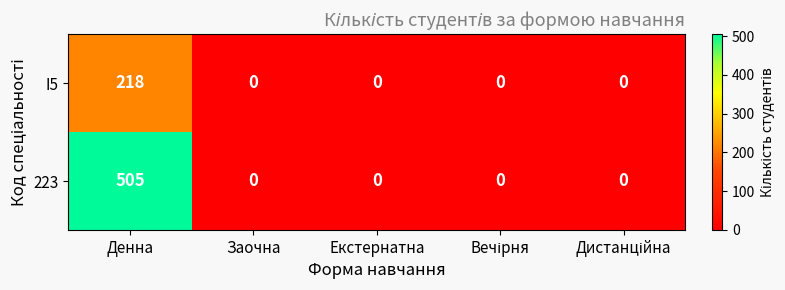

Is the value of I5 at Заочна greater than the value of 223 at Денна?

No